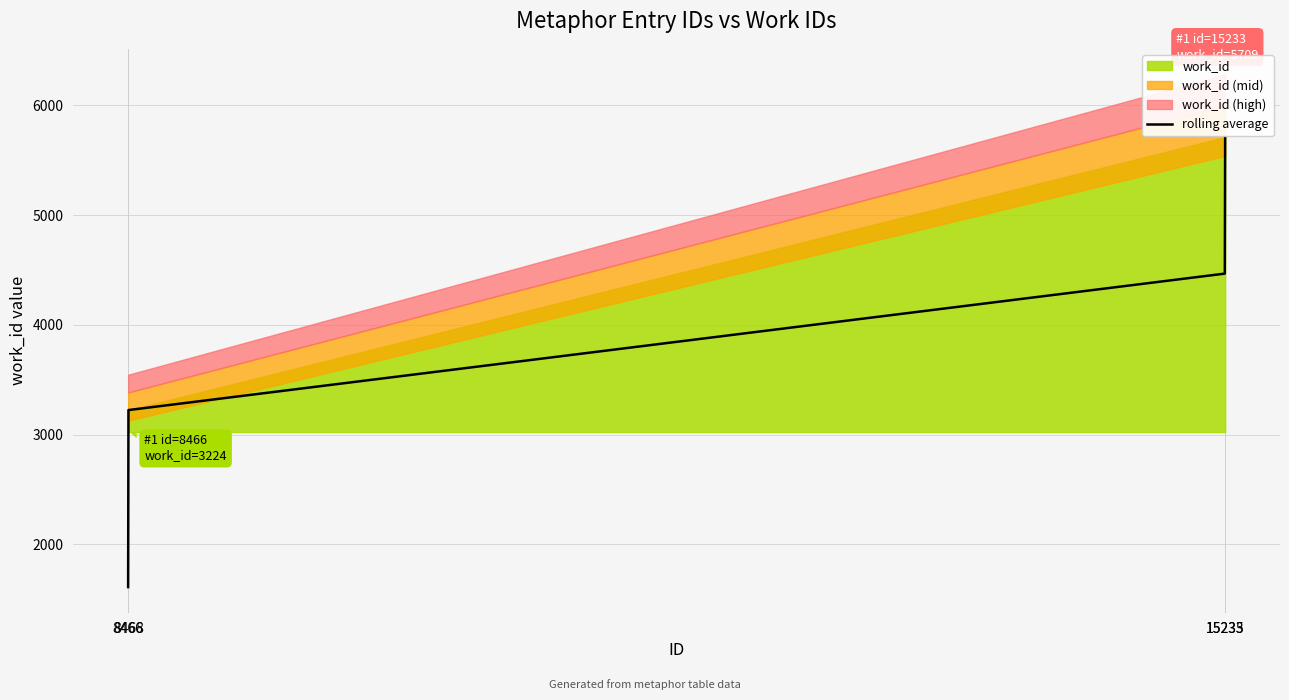

Rank the categories by value from highest to lowest.

15235, 15233, 8468, 8466